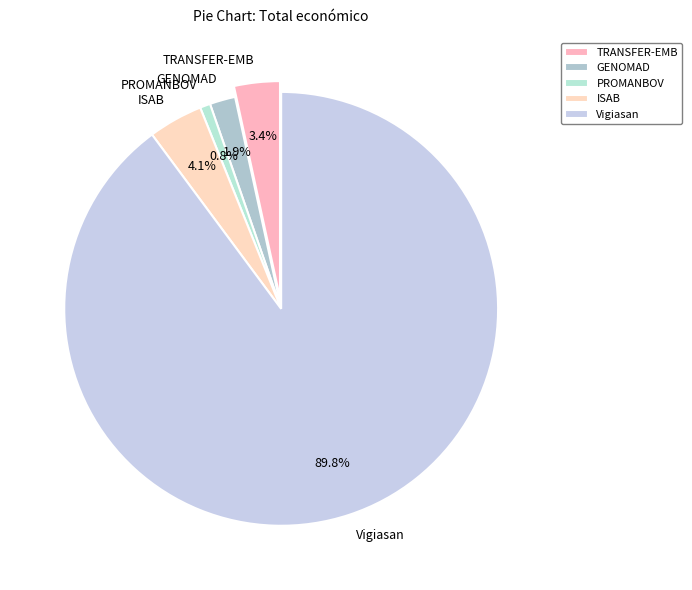

How many slices are in this pie chart?

5